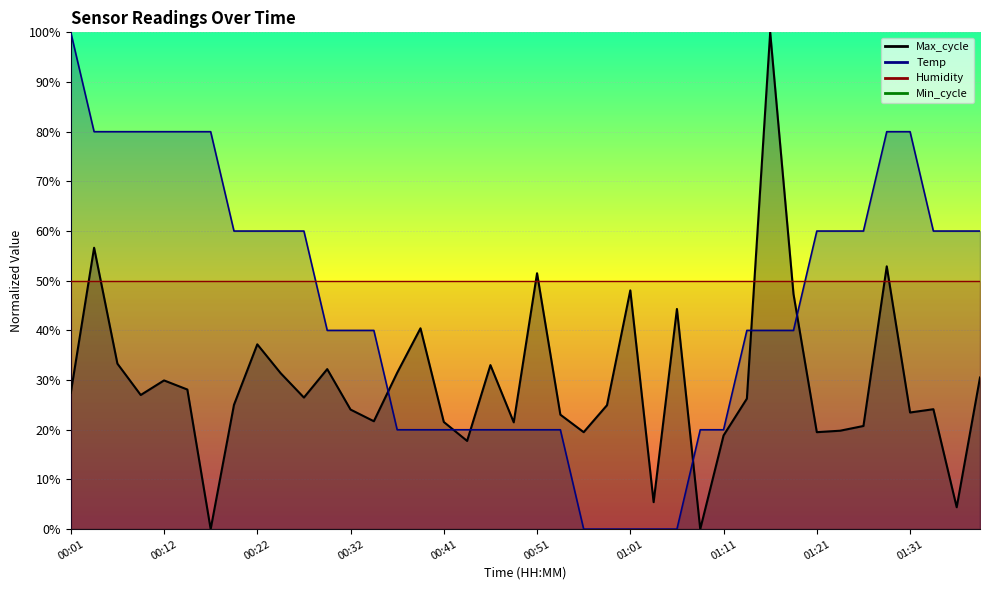

What is the difference between the maximum and minimum values in the Max_cycle series?

100.0